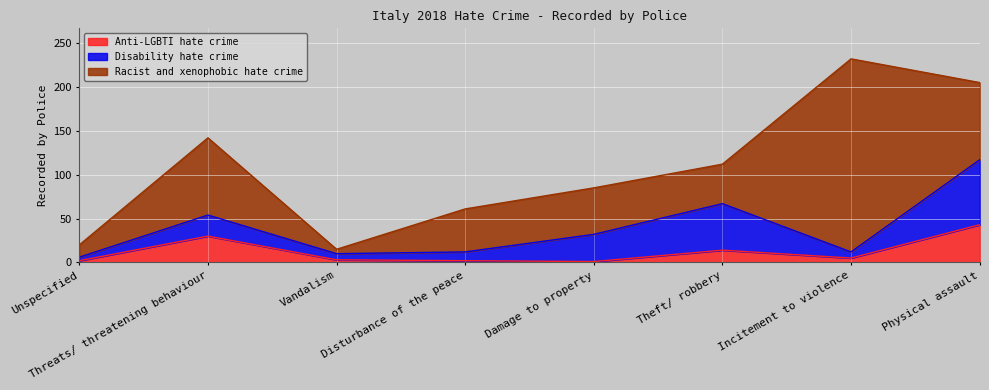

Where is the first local minimum for Anti-LGBTI hate crime?

Damage to property